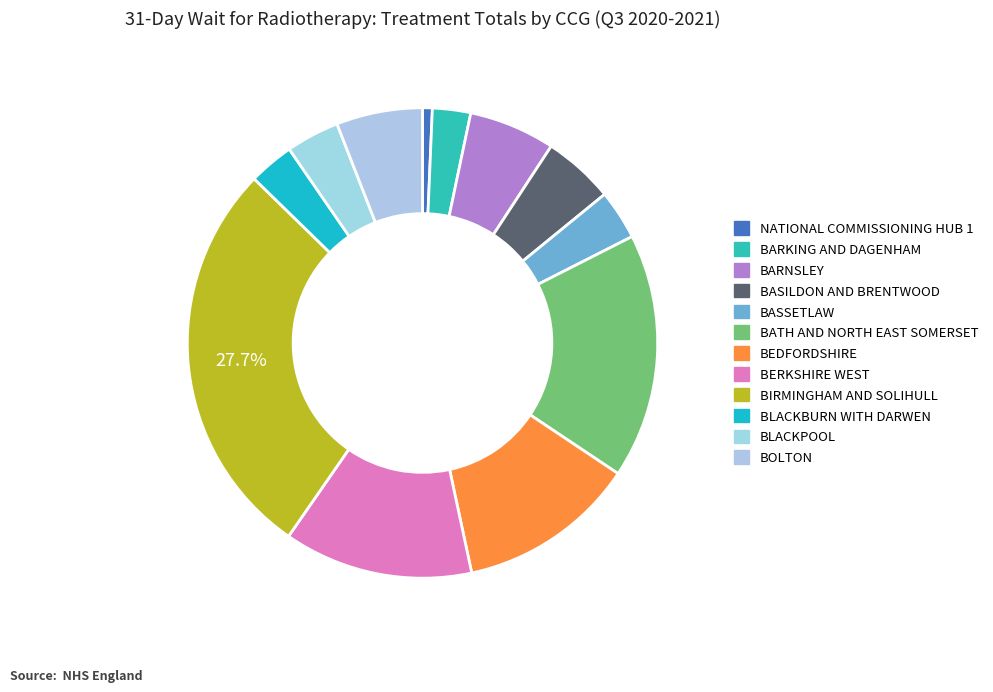

How many slices are in this pie chart?

12